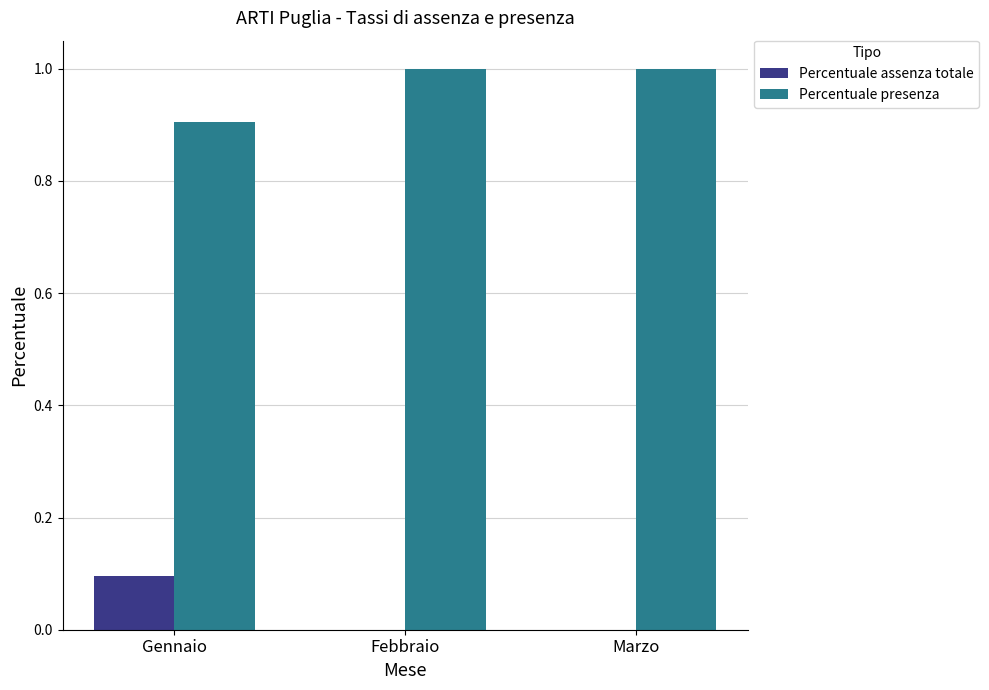

What is the sum of all Percentuale assenza totale values?

0.1